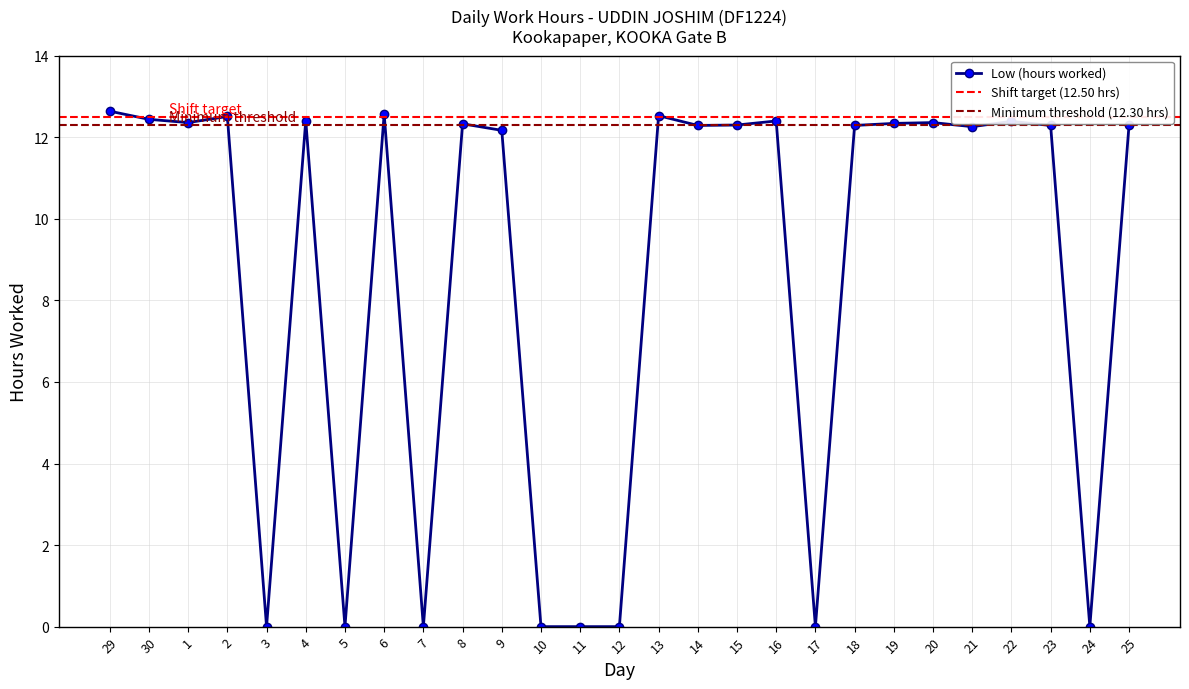

True or false: there are more than 1 points higher than both neighbors.

True